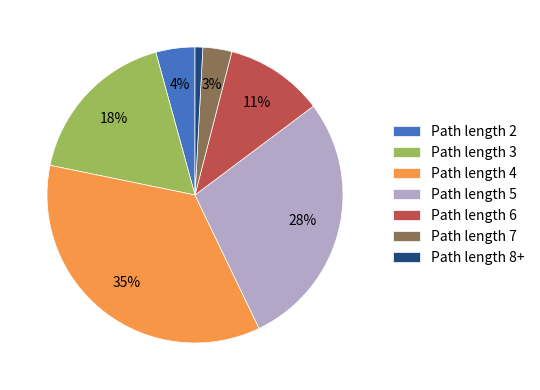

Is there any slice that represents more than half of the pie?

No